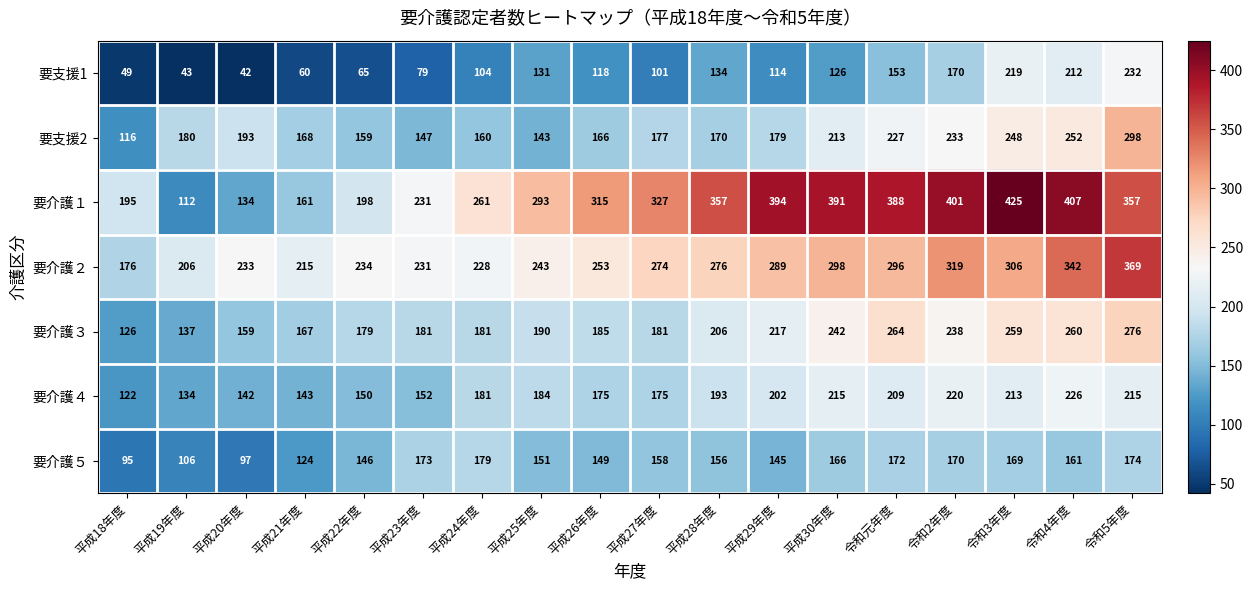

Which category has the highest value across all series?

令和3年度